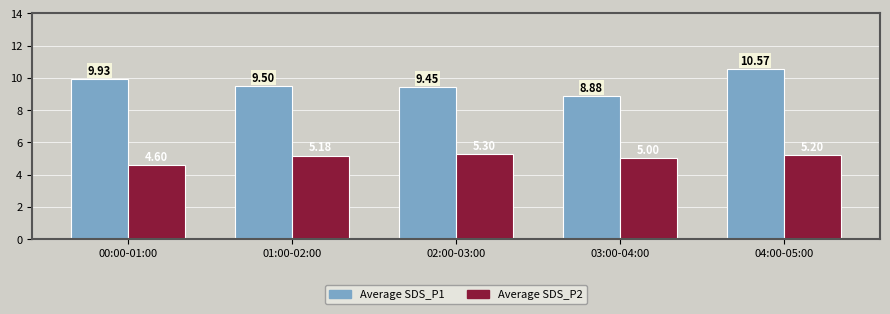

What is the sum of all Average SDS_P1 values?

48.3